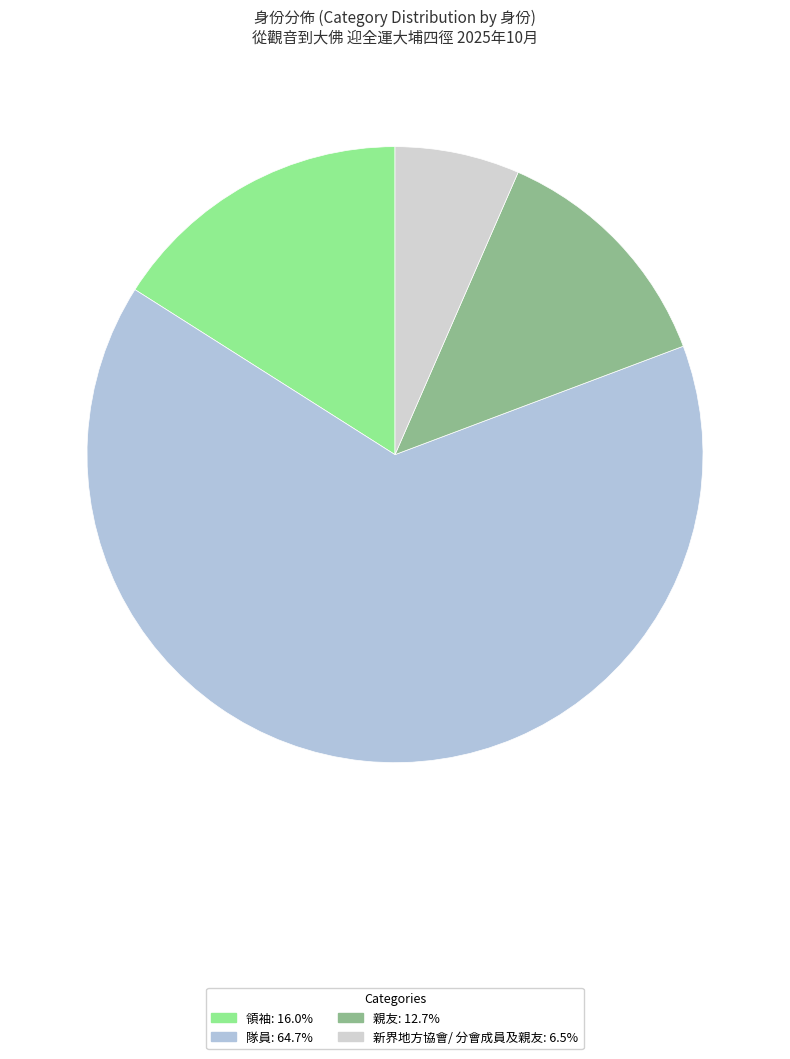

Which category has the smallest portion of the pie?

新界地方協會/ 分會成員及親友